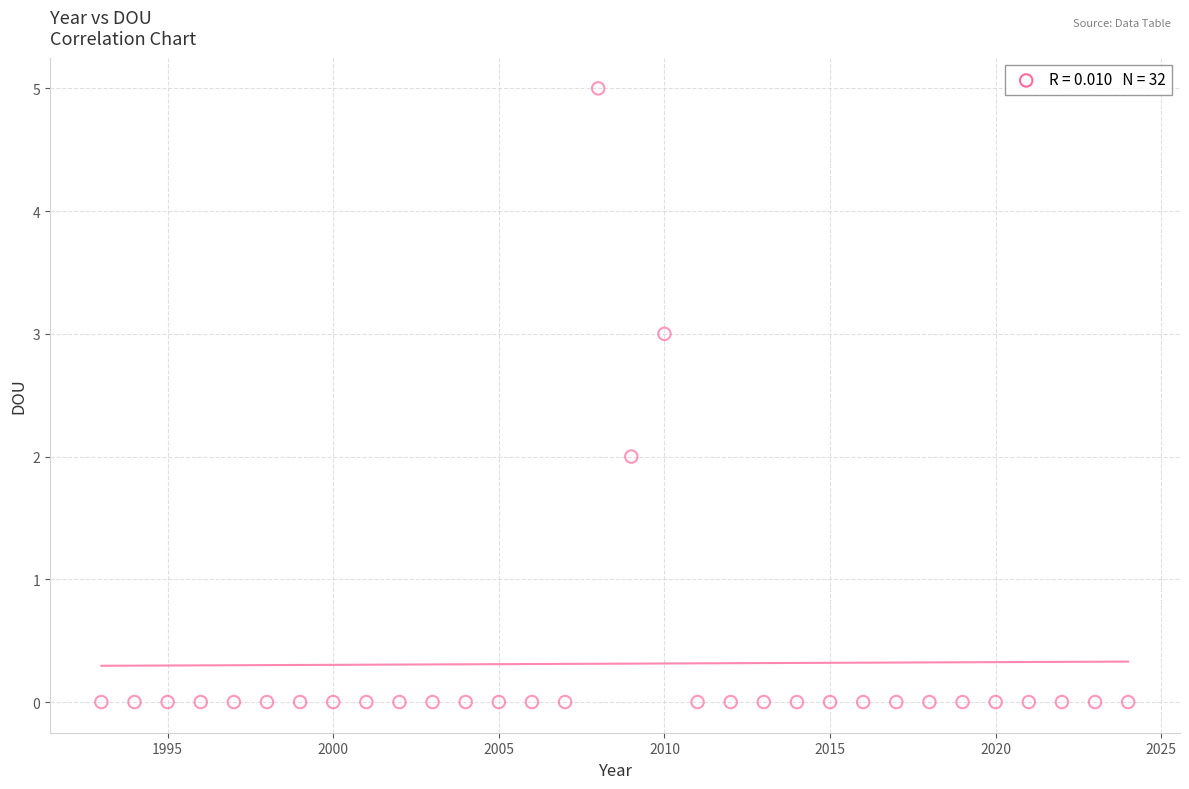

What is the range of Y values (max minus min)?

5